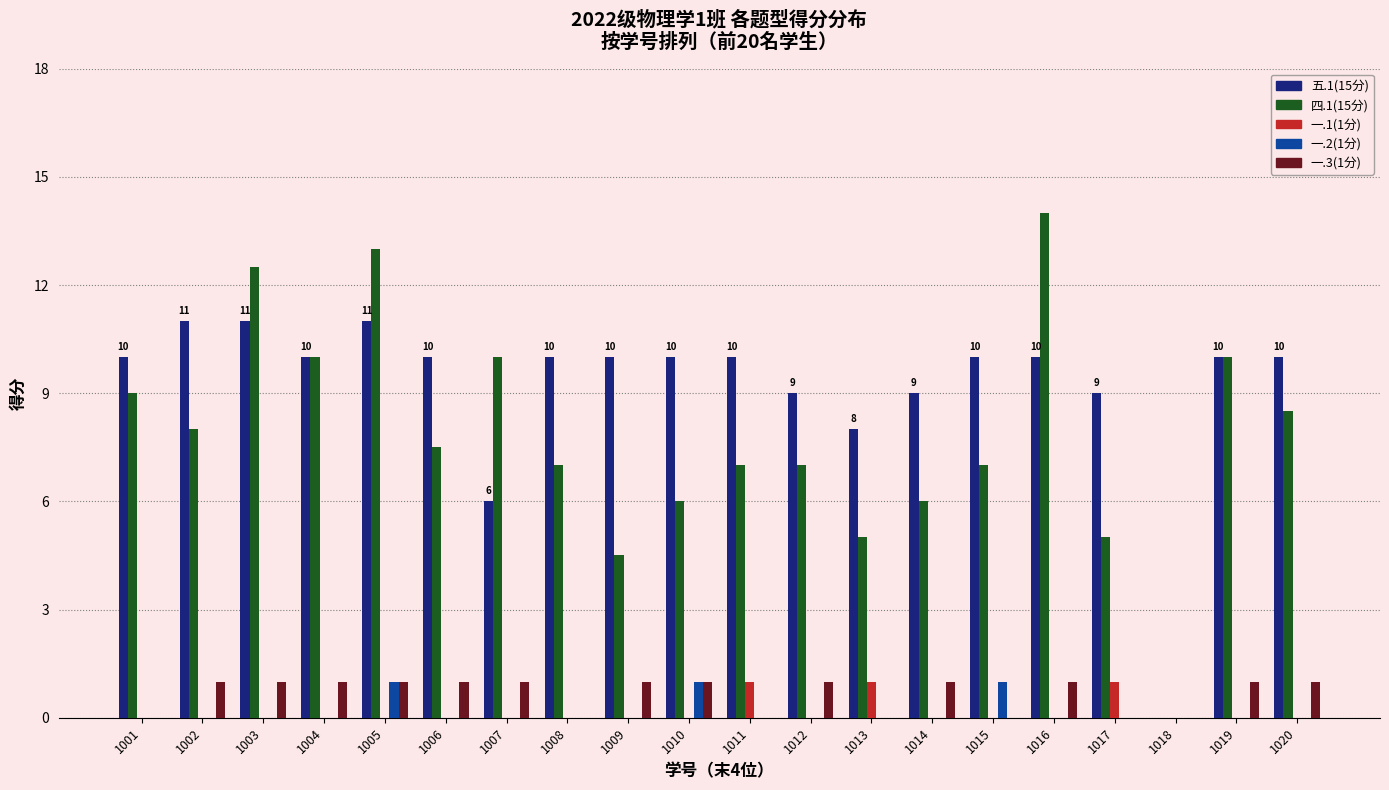

Are the bars horizontal?

No